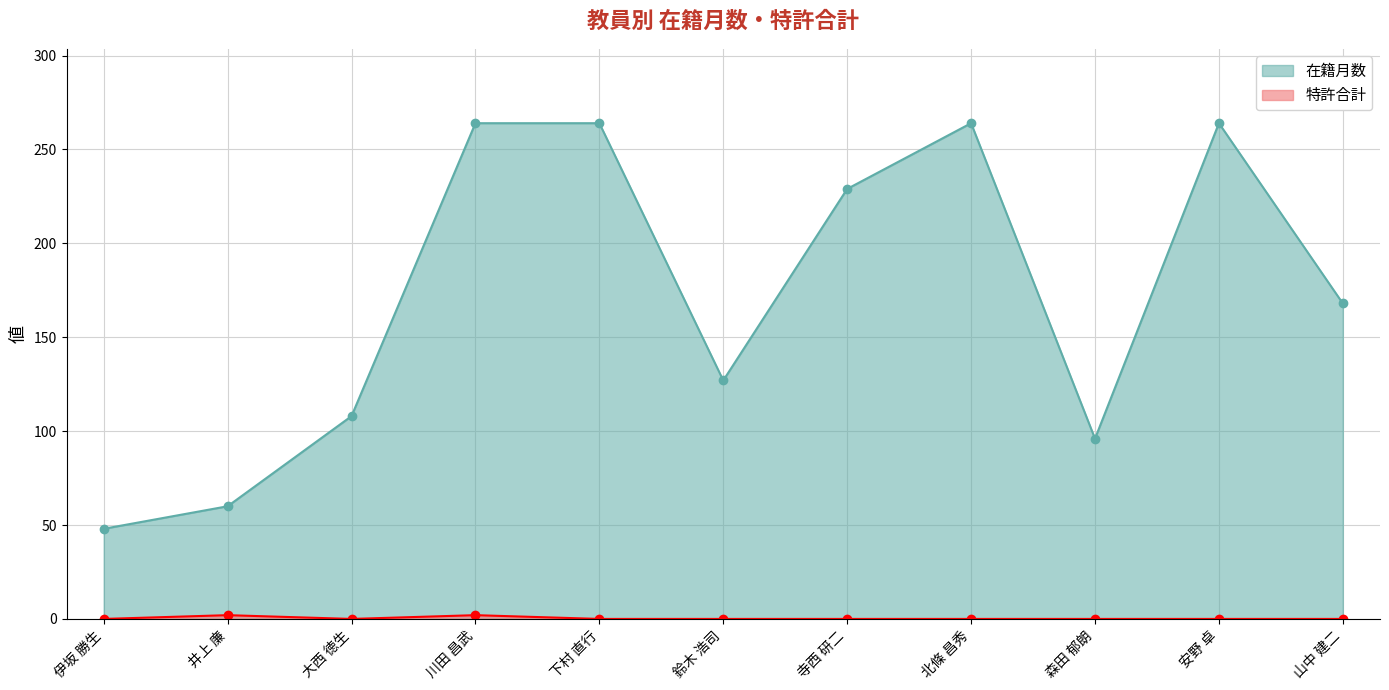

Reading right to left, what are all the values shown in this chart?

在籍月数: 山中 建二=168	安野 卓=264	森田 郁朗=96	北條 昌秀=264	寺西 研二=229	鈴木 浩司=127	下村 直行=264	川田 昌武=264	大西 徳生=108	井上 廉=60	伊坂 勝生=48
特許合計: 山中 建二=0	安野 卓=0	森田 郁朗=0	北條 昌秀=0	寺西 研二=0	鈴木 浩司=0	下村 直行=0	川田 昌武=2	大西 徳生=0	井上 廉=2	伊坂 勝生=0